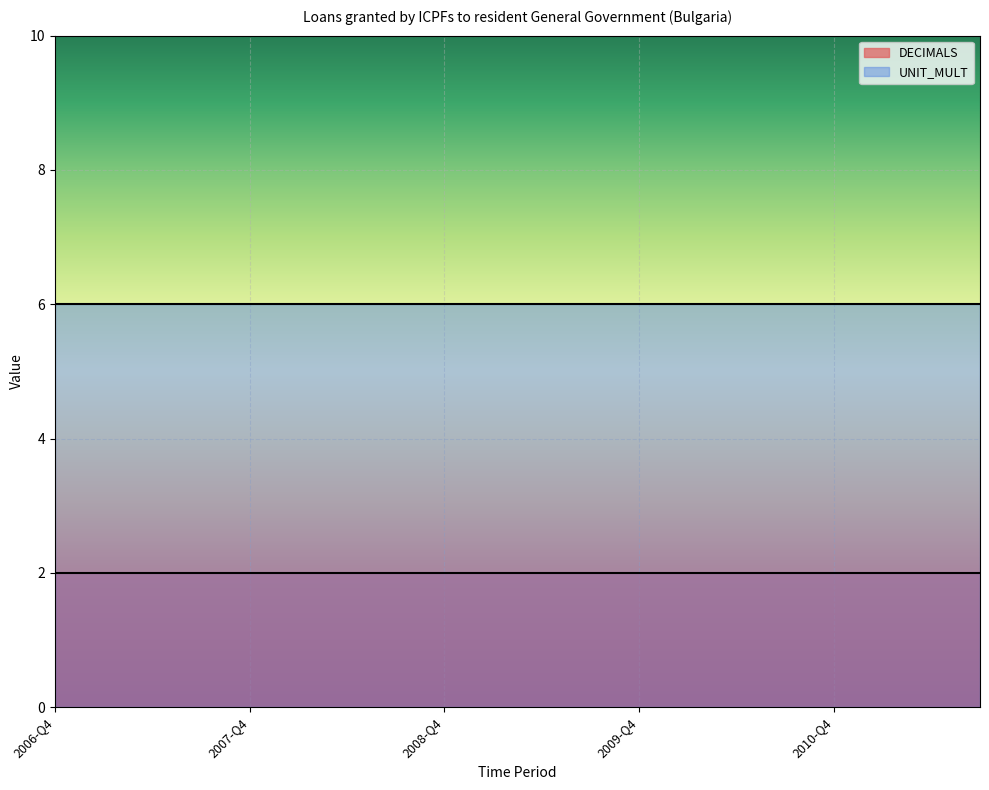

What is the lowest value of the DECIMALS series?

2